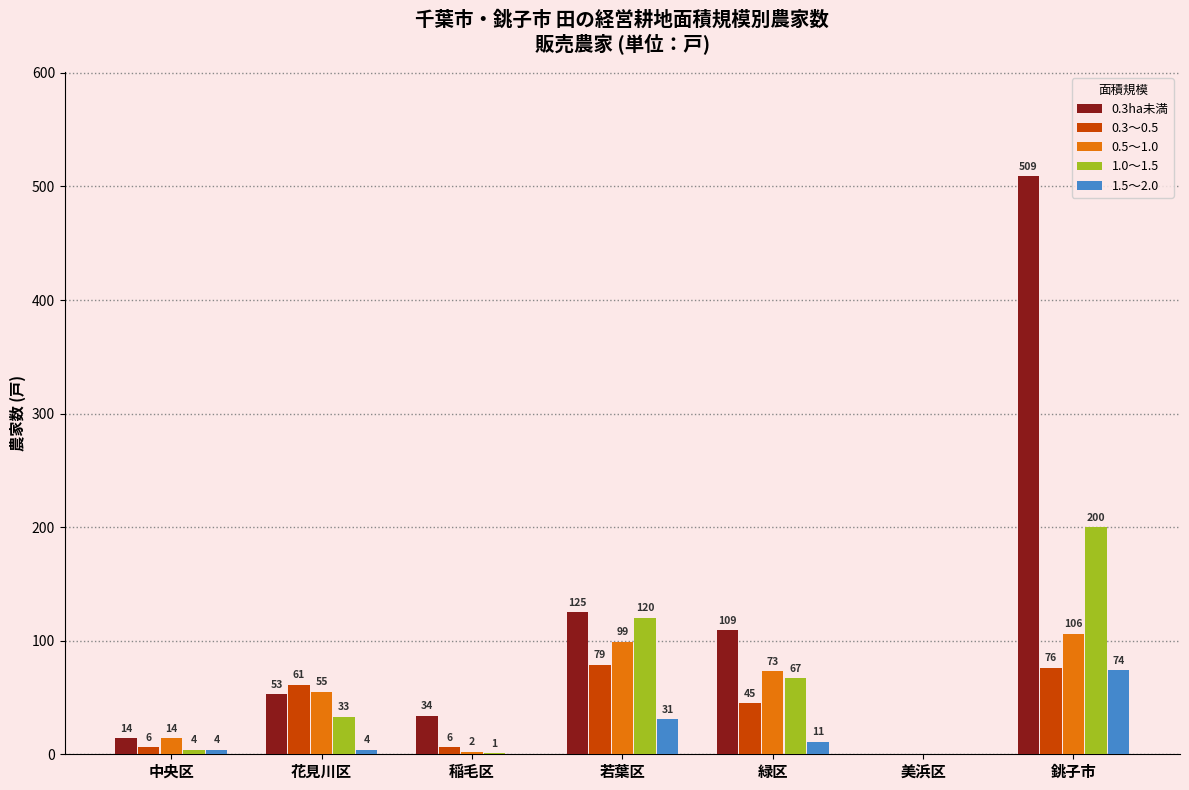

Does the chart contain stacked bars?

No